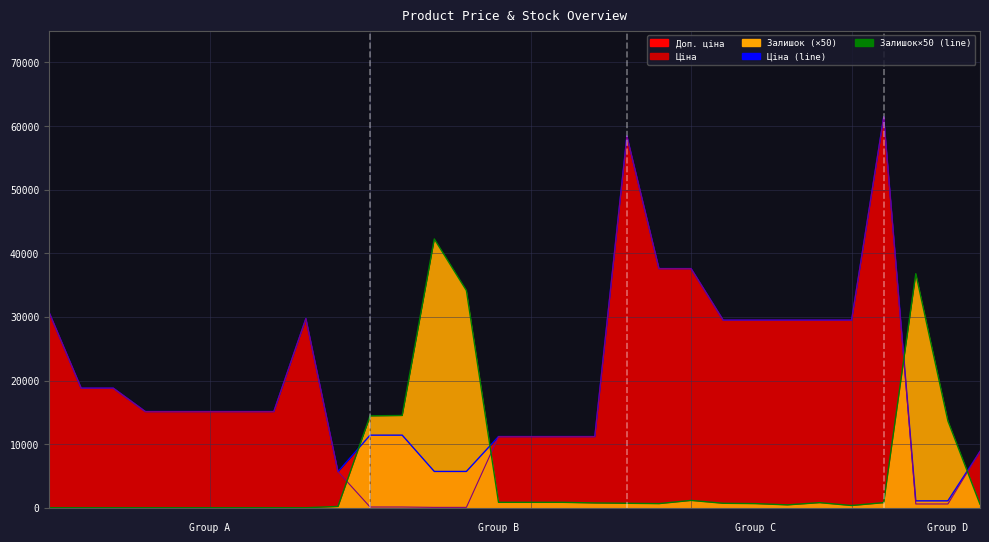

True or false: Доп. ціна (line) and Ціна (line) cross at least once.

False